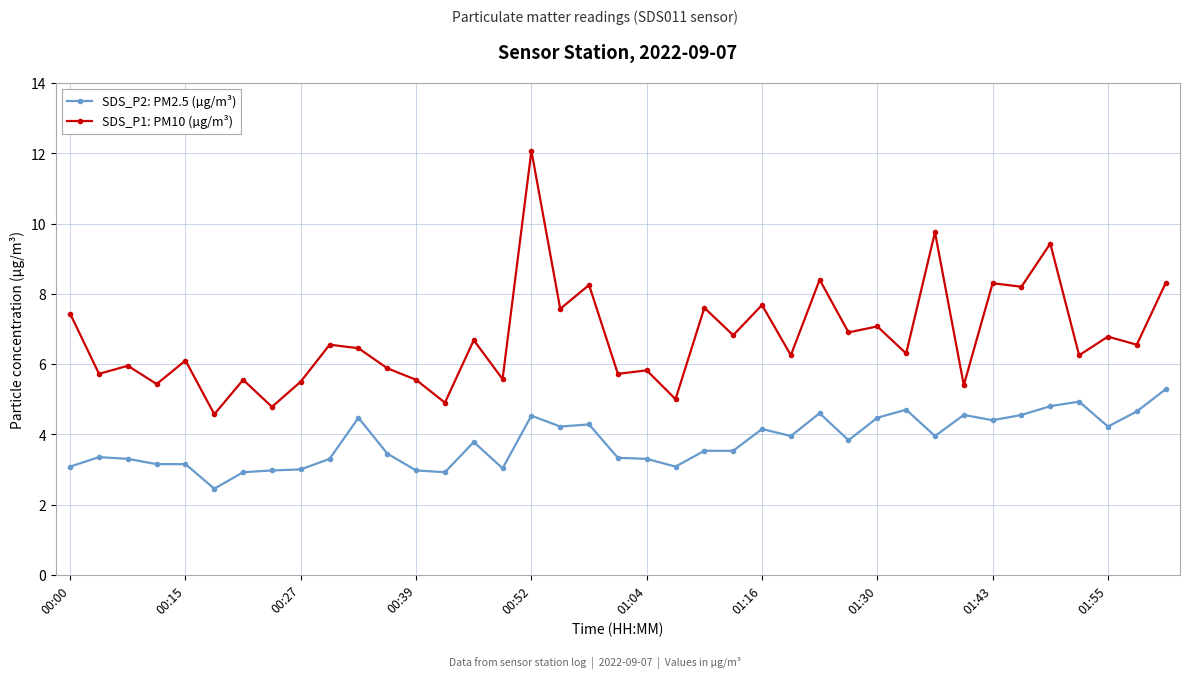

What are all the series names shown in the legend?

SDS_P2: PM2.5 (µg/m³), SDS_P1: PM10 (µg/m³)